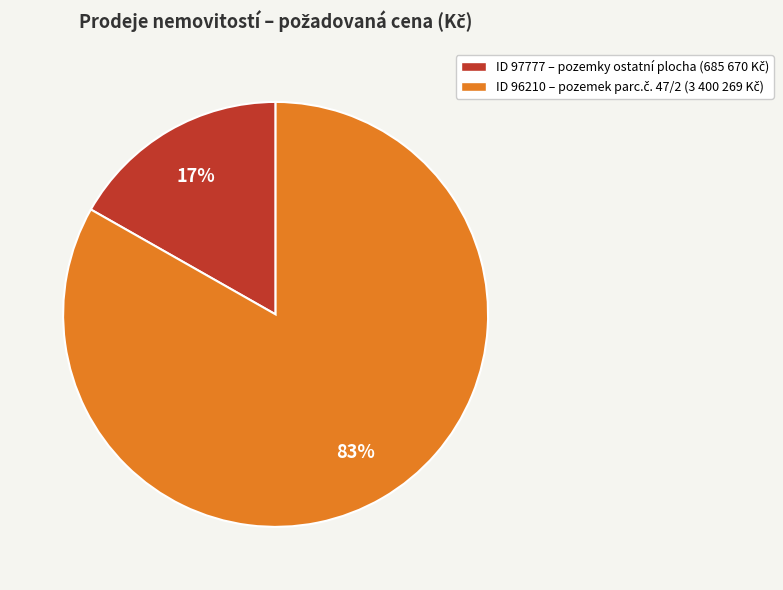

Is there a majority slice in this chart?

Yes